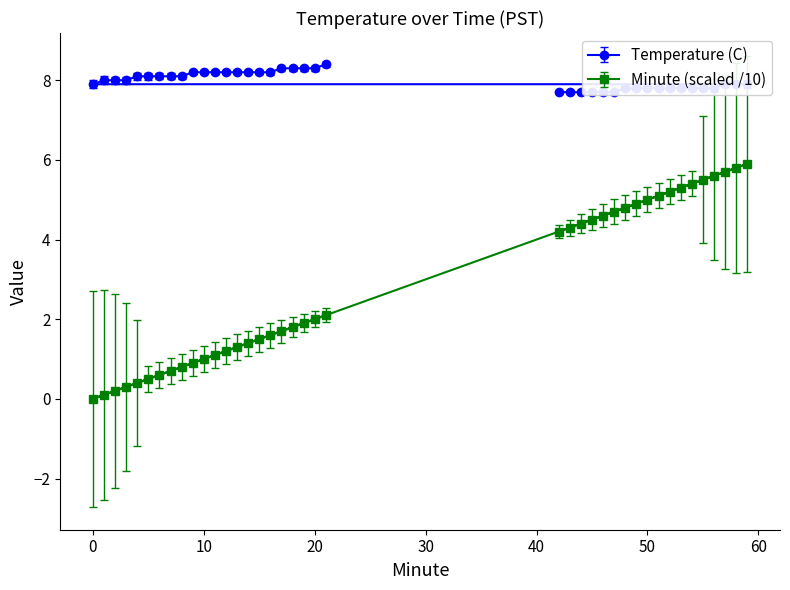

What is the sum of the Temperature (C) values at 2 and 20?

16.3